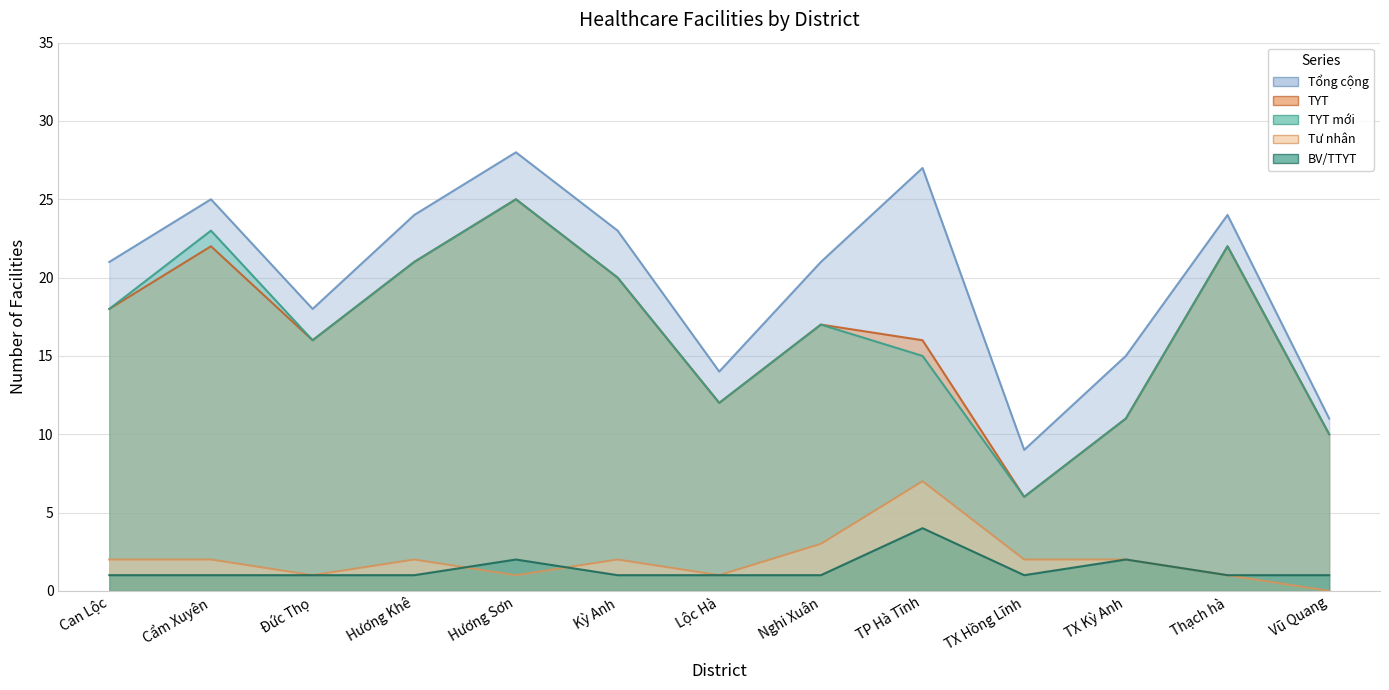

At which label does Tư nhân reach its minimum?

Vũ Quang